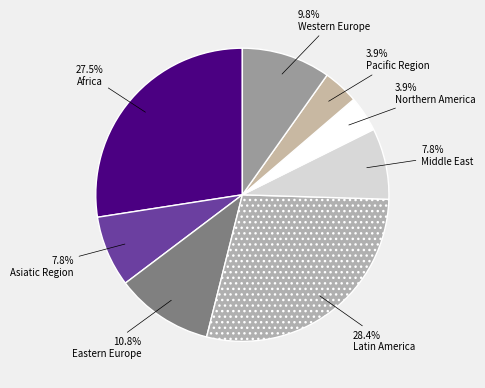

Count the number of slices in the pie.

8